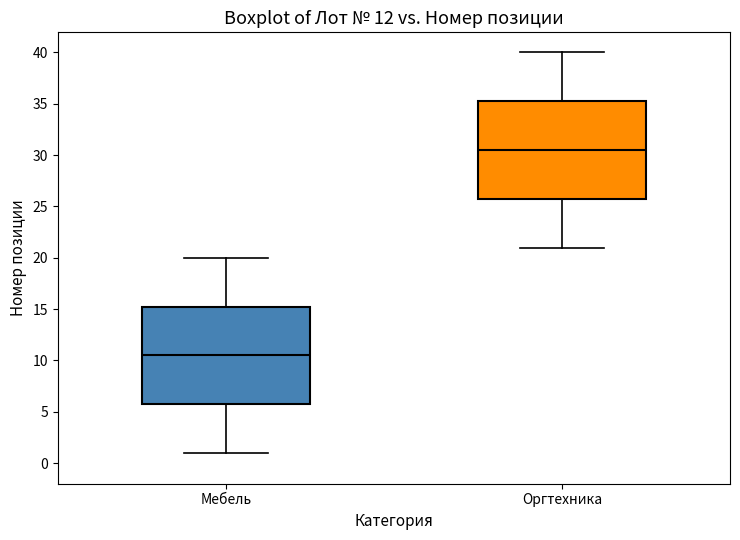

Reading left to right, read every box against the y-axis: the position of its median line, the range the box covers, and the ends of its whiskers. The values are not printed on the chart, so give them approximately, as read against the axis.

Мебель: median 10.5, box 6.0 to 15.5, whiskers 1.0 to 20.0
Оргтехника: median 30.5, box 26.0 to 35.5, whiskers 21.0 to 40.0